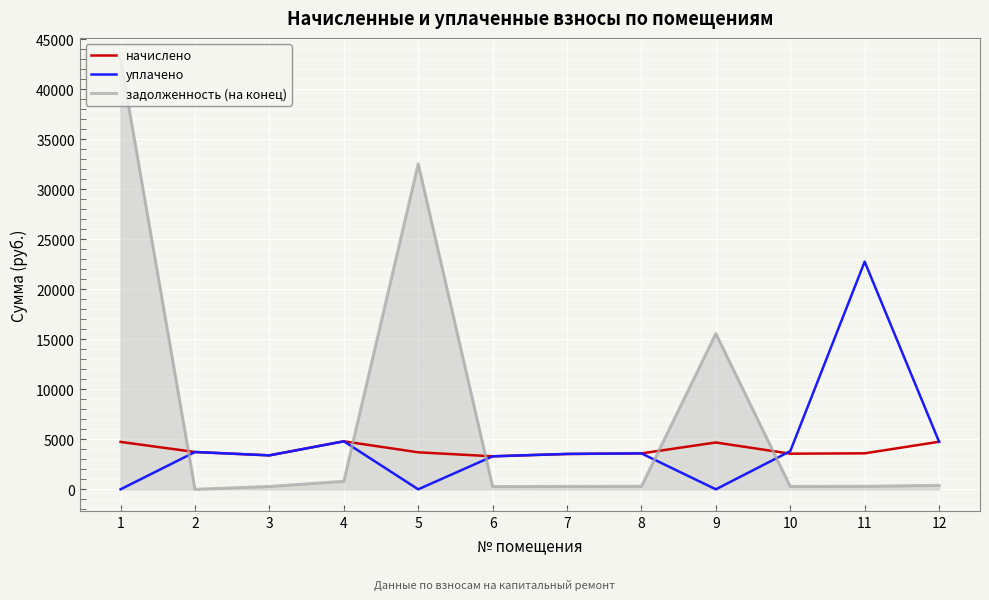

At which category is the sum across all series the highest?

1